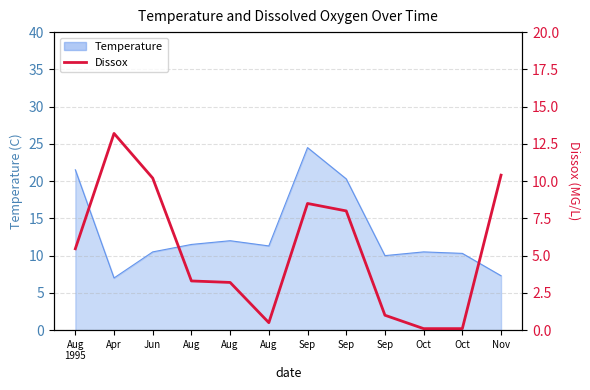

Is it true that the value at Aug
1995 is 1.5?

False